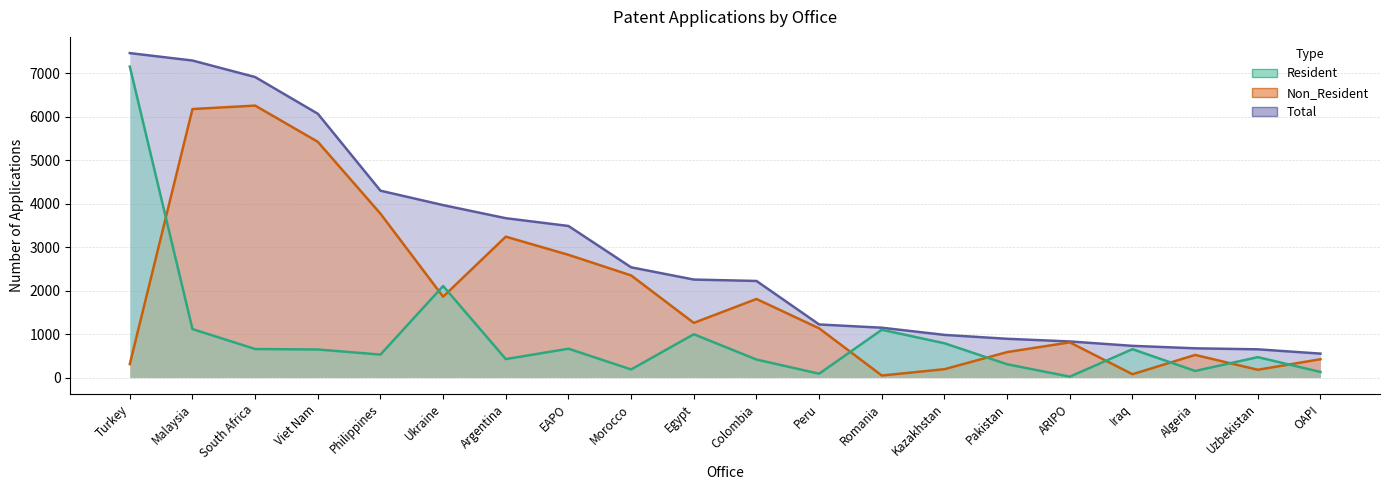

What is the spread (max minus min) of values at Colombia?

1808